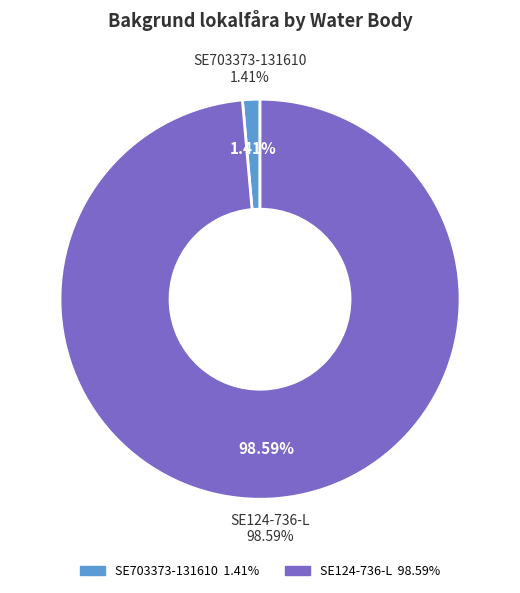

Count the number of slices in the pie.

2